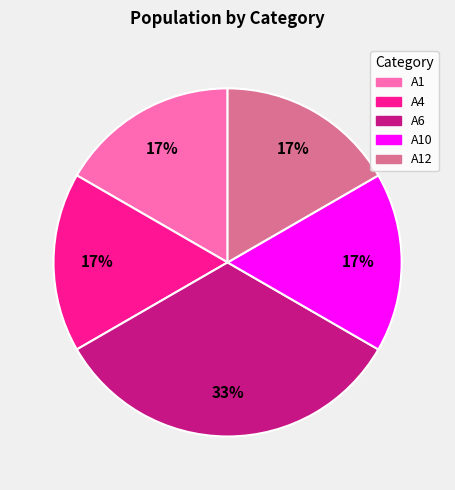

To the nearest percent, what is the average slice percentage?

20%